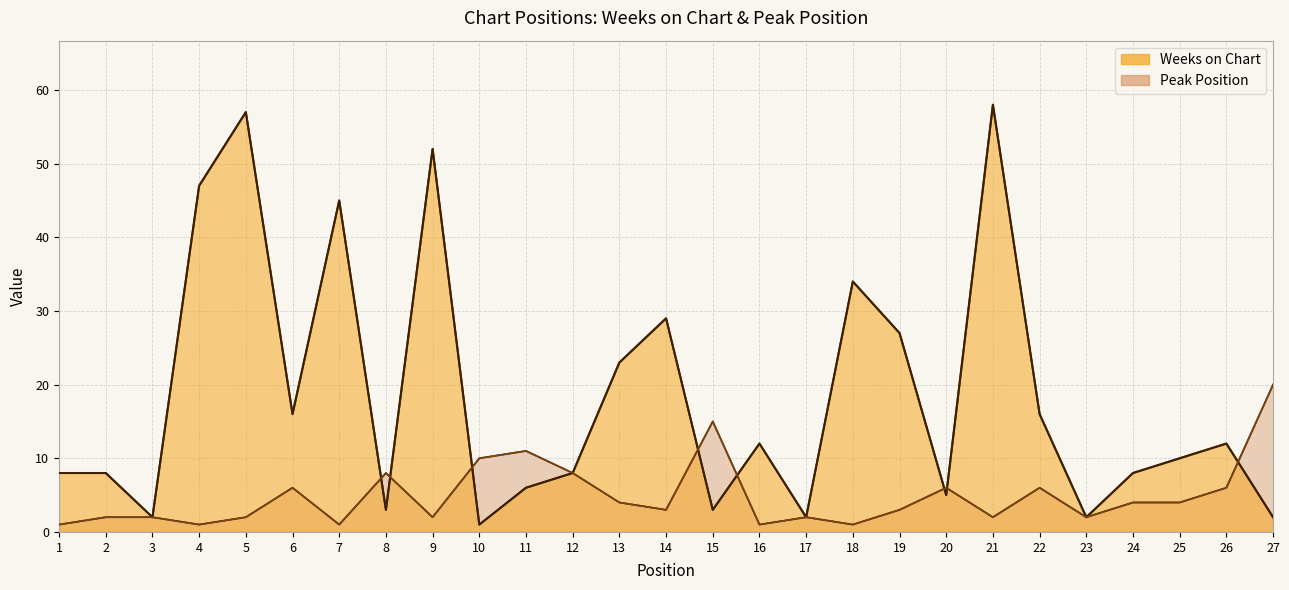

Reading left to right, transcribe all the data shown in this chart.

Weeks on Chart: 1=8	2=8	3=2	4=47	5=57	6=16	7=45	8=3	9=52	10=1	11=6	12=8	13=23	14=29	15=3	16=12	17=2	18=34	19=27	20=5	21=58	22=16	23=2	24=8	25=10	26=12	27=2
Peak Position: 1=1	2=2	3=2	4=1	5=2	6=6	7=1	8=8	9=2	10=10	11=11	12=8	13=4	14=3	15=15	16=1	17=2	18=1	19=3	20=6	21=2	22=6	23=2	24=4	25=4	26=6	27=20